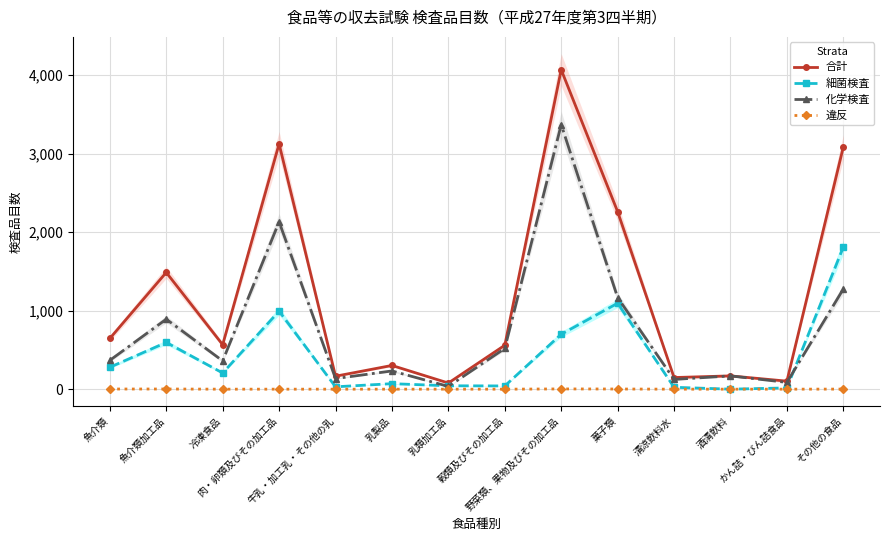

Is it true that 化学検査 equals 367 at 魚介類?

True